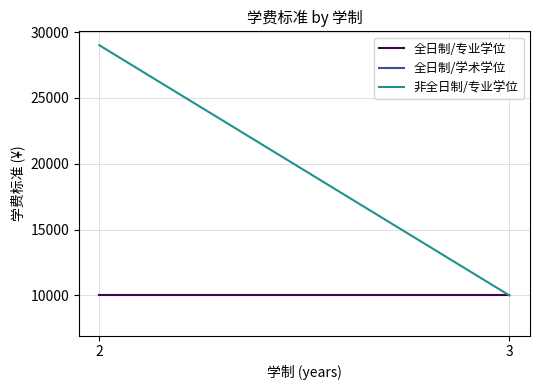

At how many categories does at least one series exceed 22563?

1